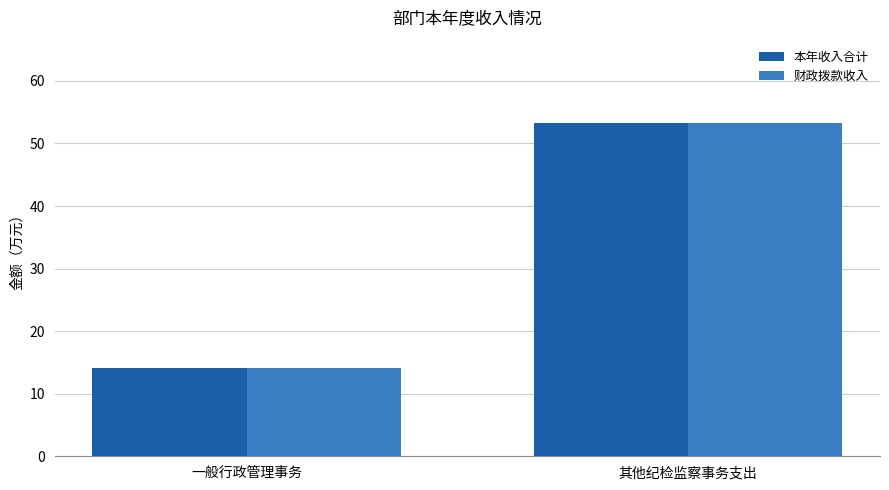

At which label is 本年收入合计 closest to 33?

一般行政管理事务